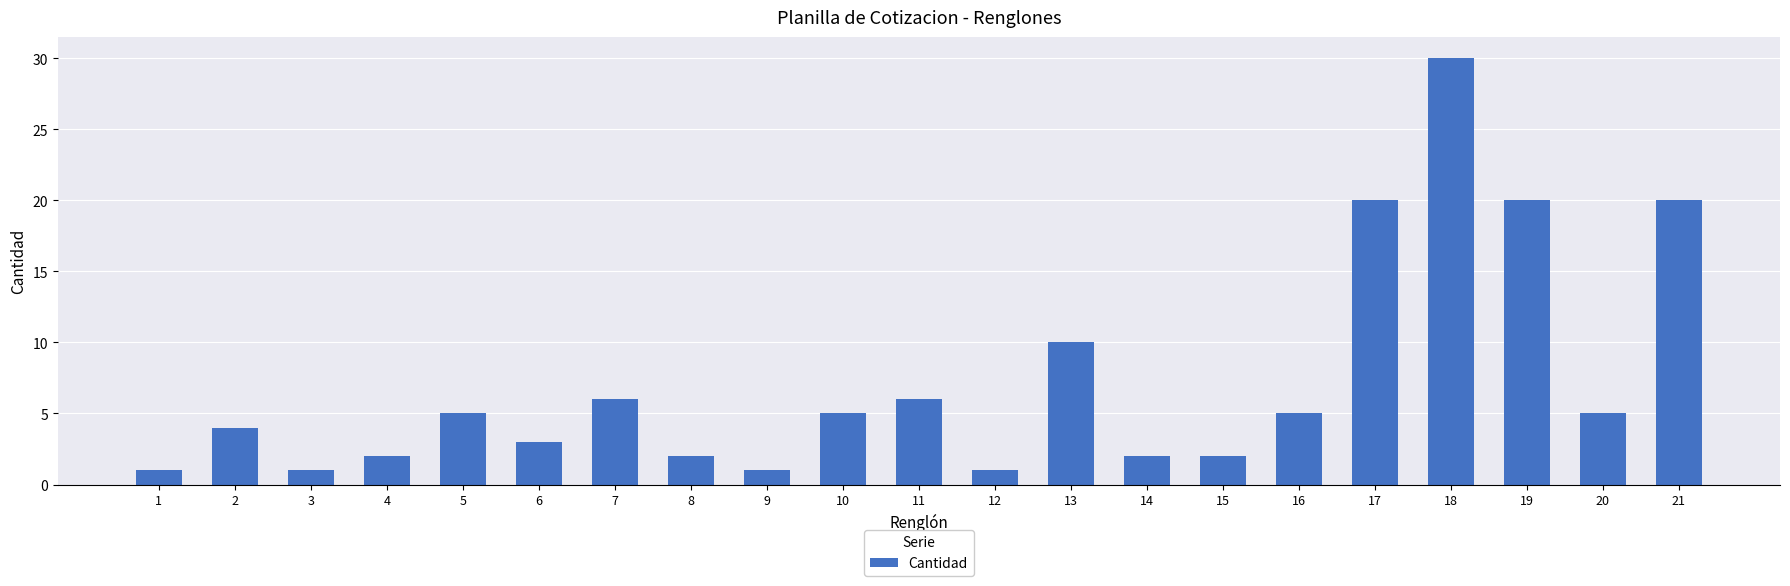

Does the chart contain stacked bars?

No